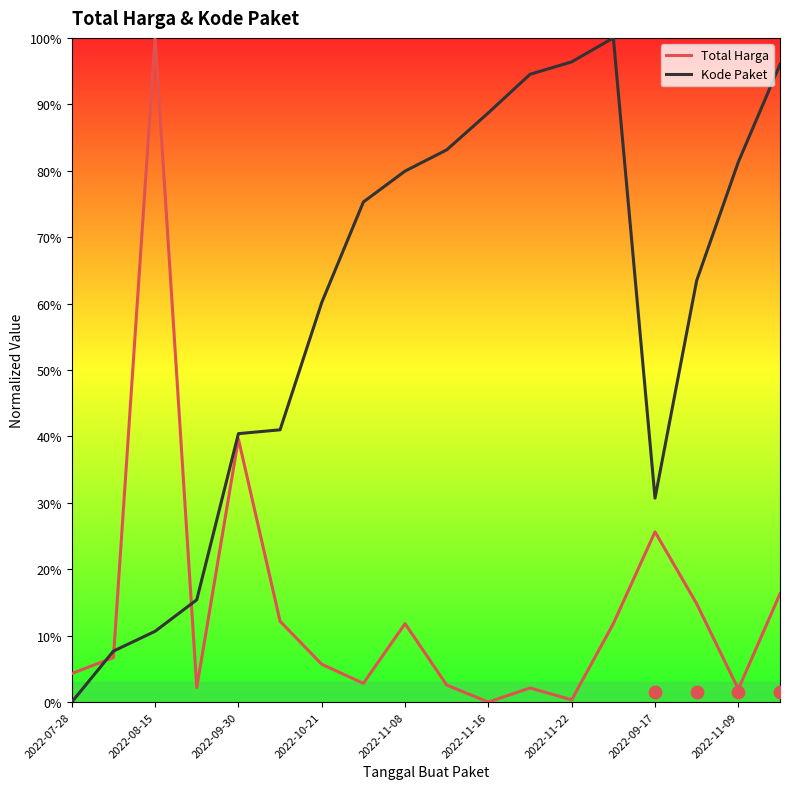

At how many categories does at least one series exceed 40?

14